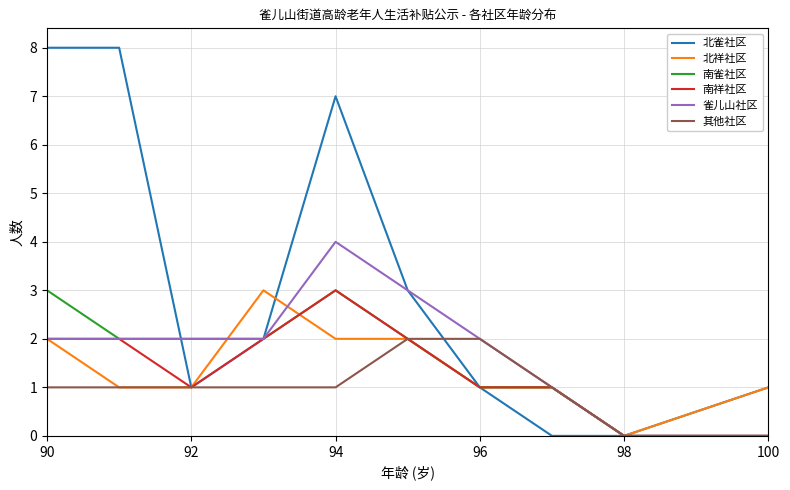

What is the highest value of the 南雀社区 series?

3